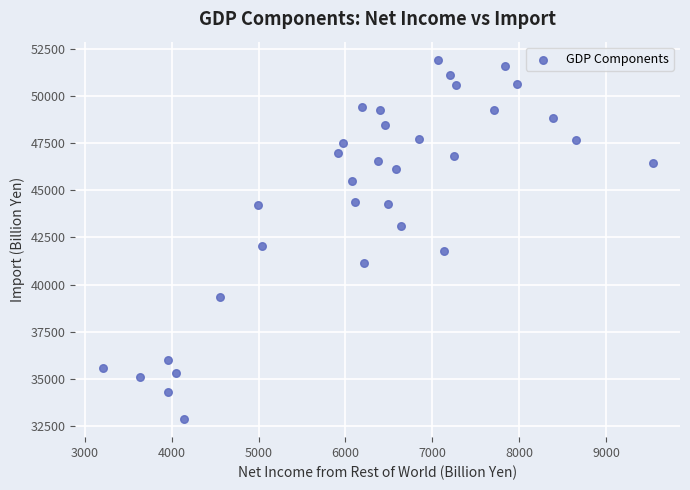

What is the range of Y values (max minus min)?

19101.5